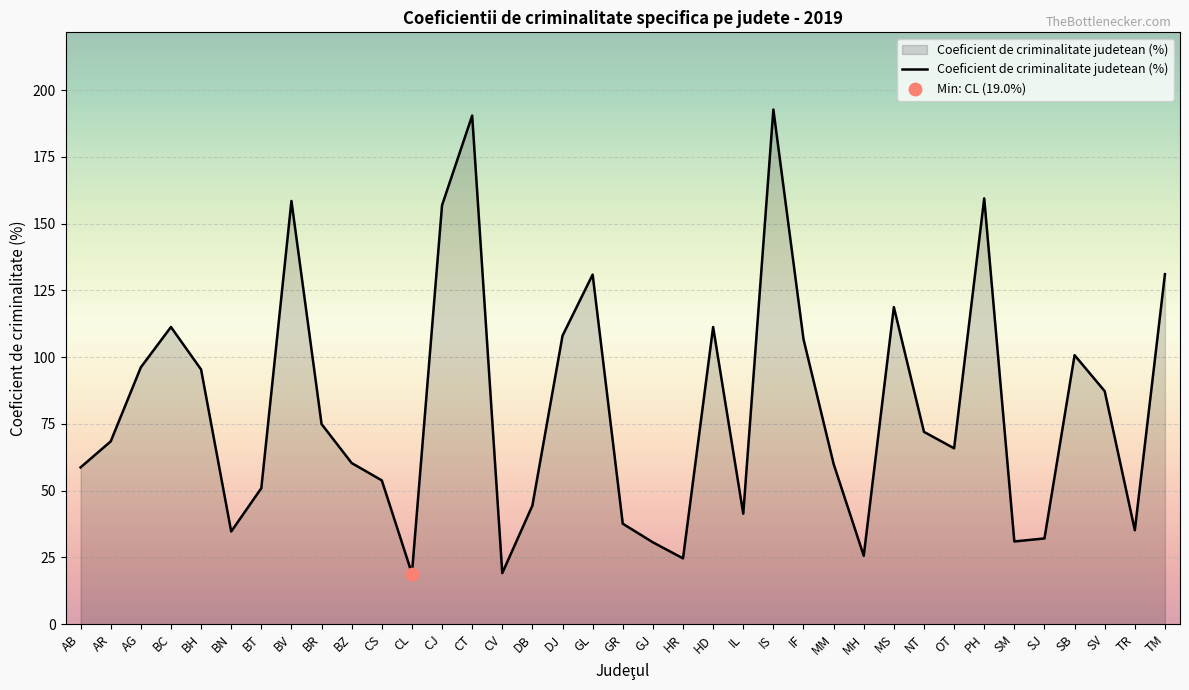

Between AG and MH, which is larger?

AG